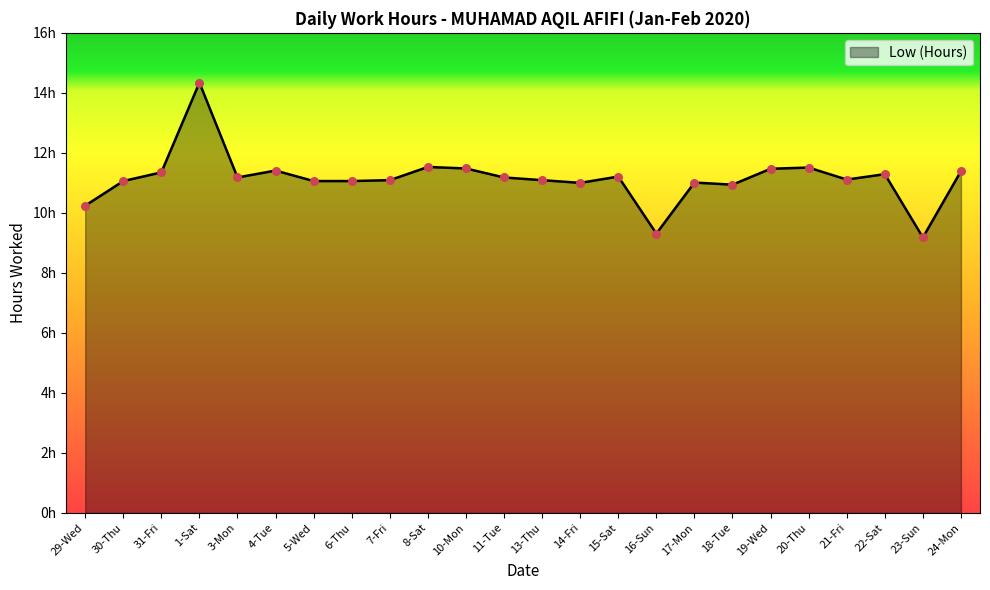

Approximately how many times larger is the value at 6-Thu compared to 10-Mon?

1.0